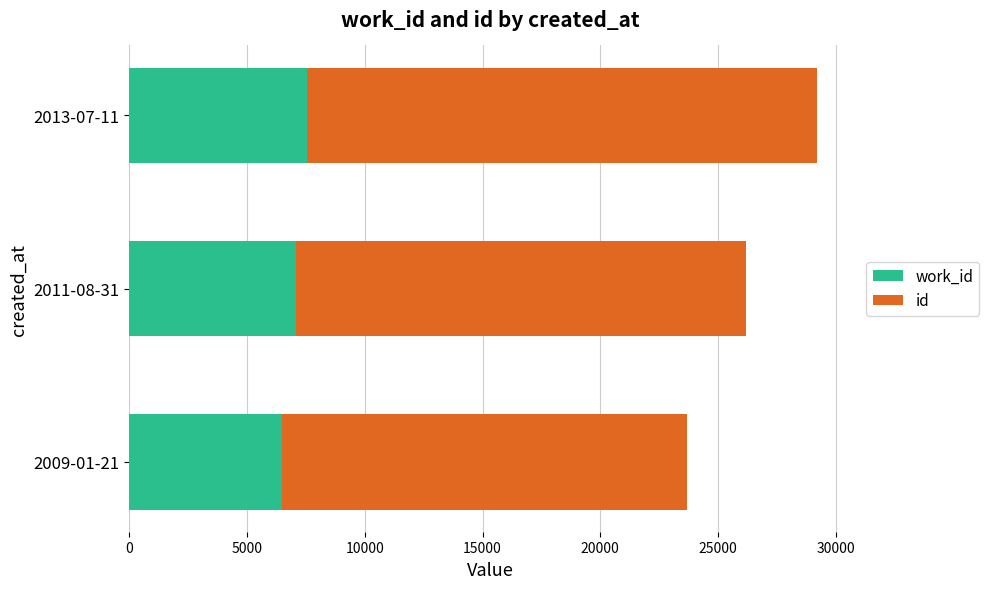

At which category is the sum across all series the highest?

2013-07-11